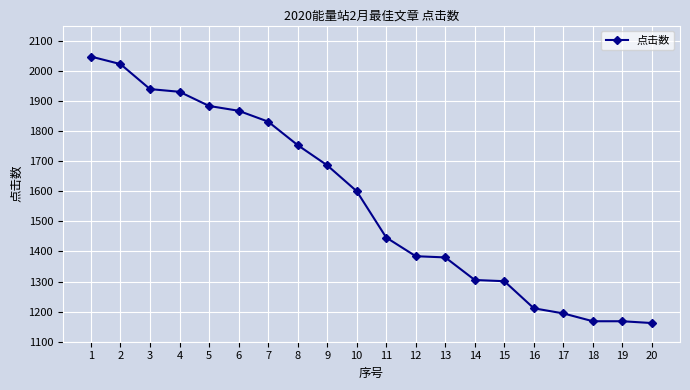

What is the sum of the values at 11 and 19?

2614